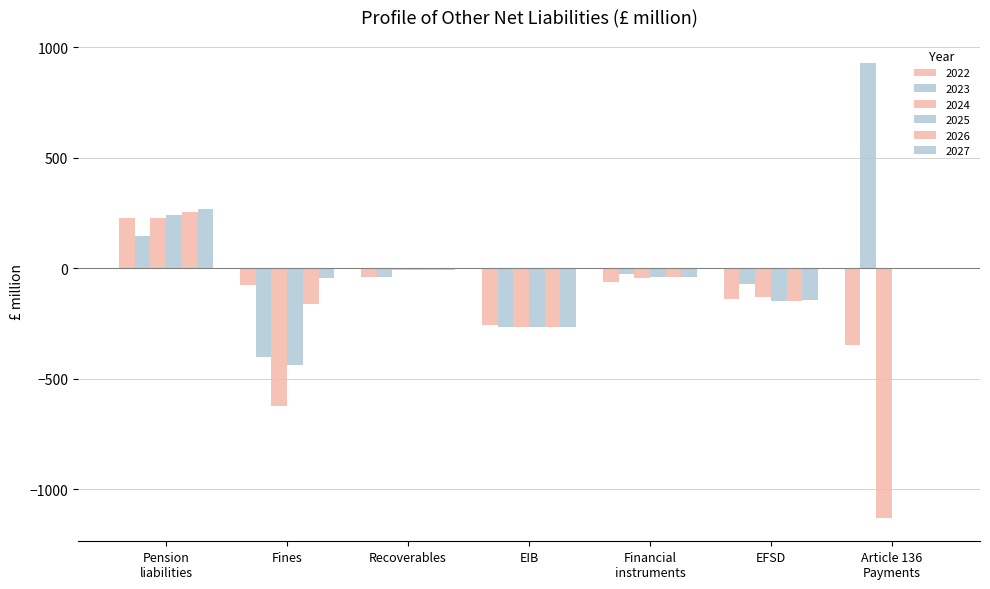

What is the difference between the second highest and second lowest values in the 2025 series?

267.9